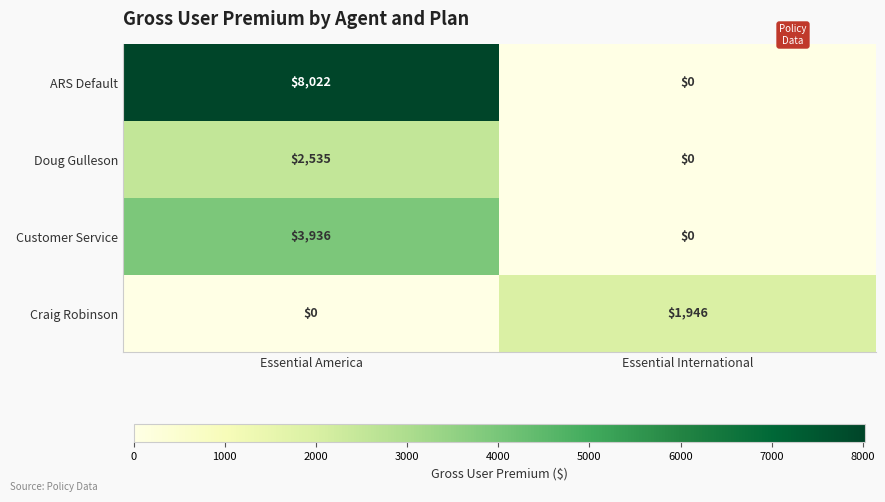

Reading left to right, what are all the values shown in this chart?

ARS Default: 8022	0
Doug Gulleson: 2535	0
Customer Service: 3936	0
Craig Robinson: 0	1946